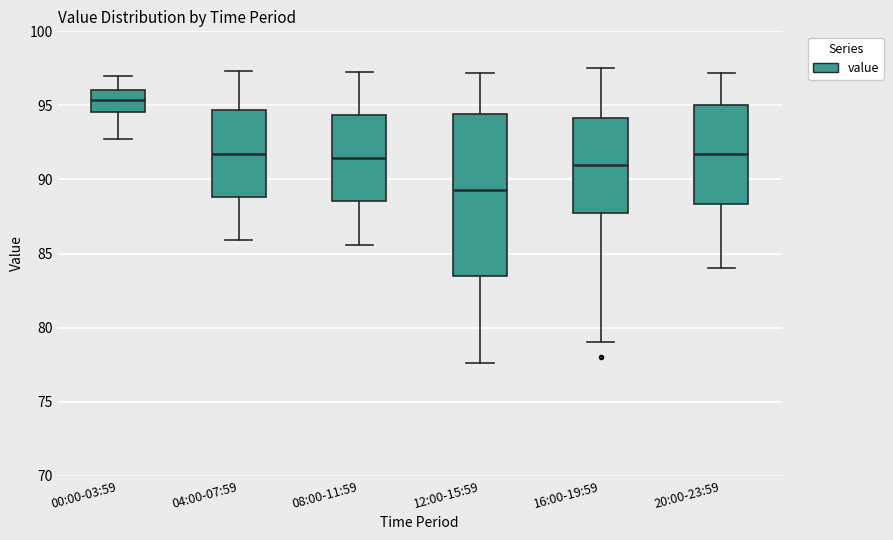

Where is the lower edge of the box for 16:00-19:59 on the y-axis? The values are not printed on the chart, so give them approximately, as read against the axis.

88.0